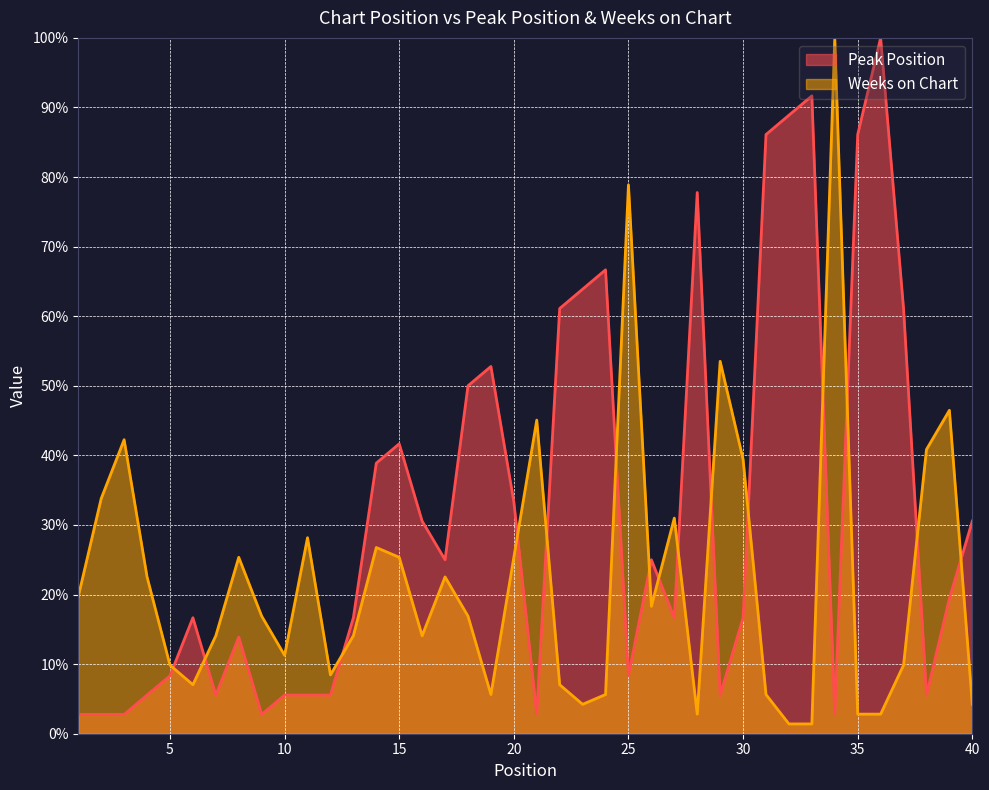

What is the value of the Peak Position point at the 17th from the left?

25.0